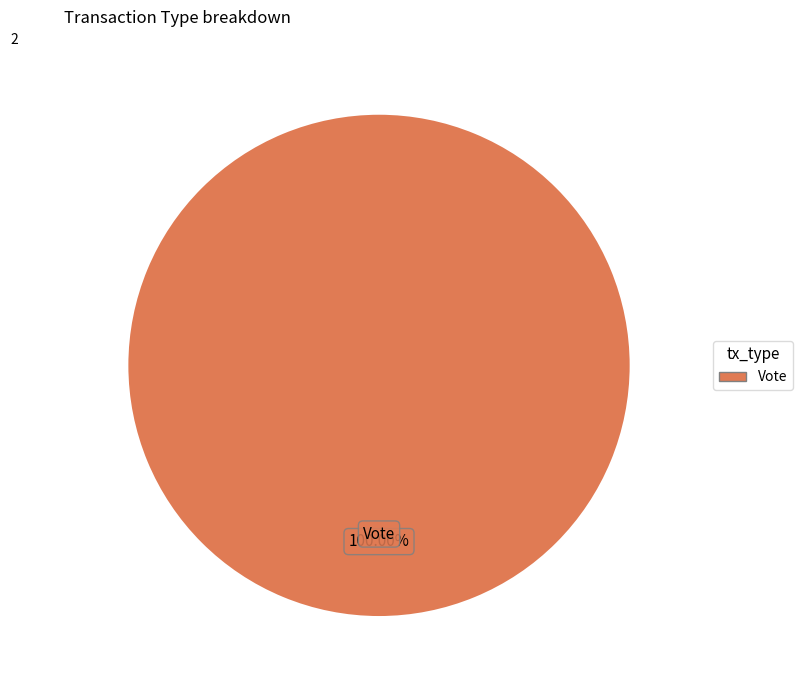

Does any single category account for the majority?

Yes